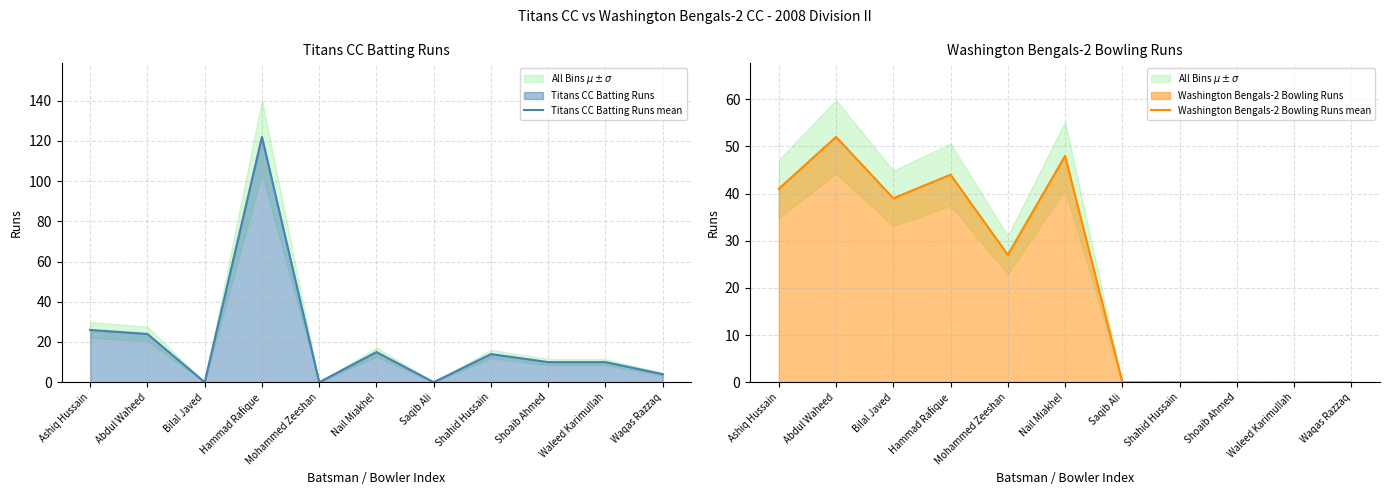

True or false: Titans CC Batting Runs mean and Washington Bengals-2 Bowling Runs mean intersect in this chart.

True